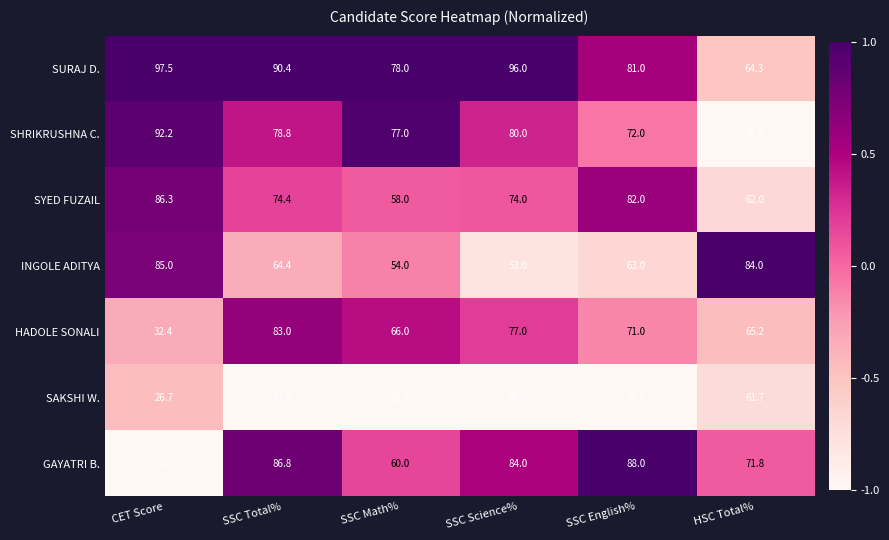

What is the difference between the INGOLE ADITYA values at HSC Total% and SSC English%?

21.0